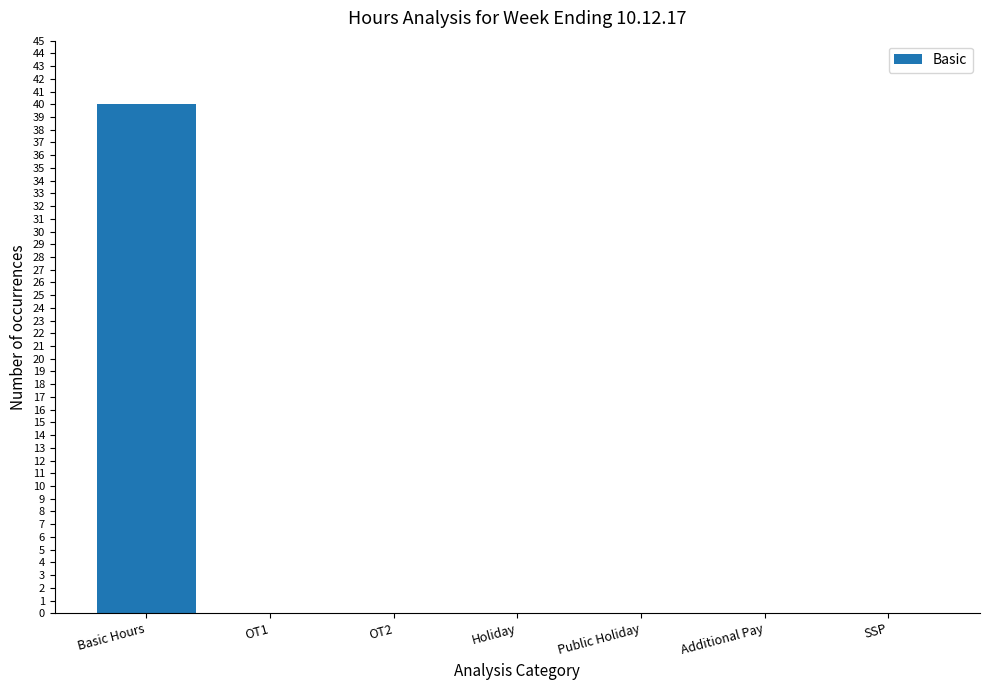

Is it true that the value at OT2 is 25?

False